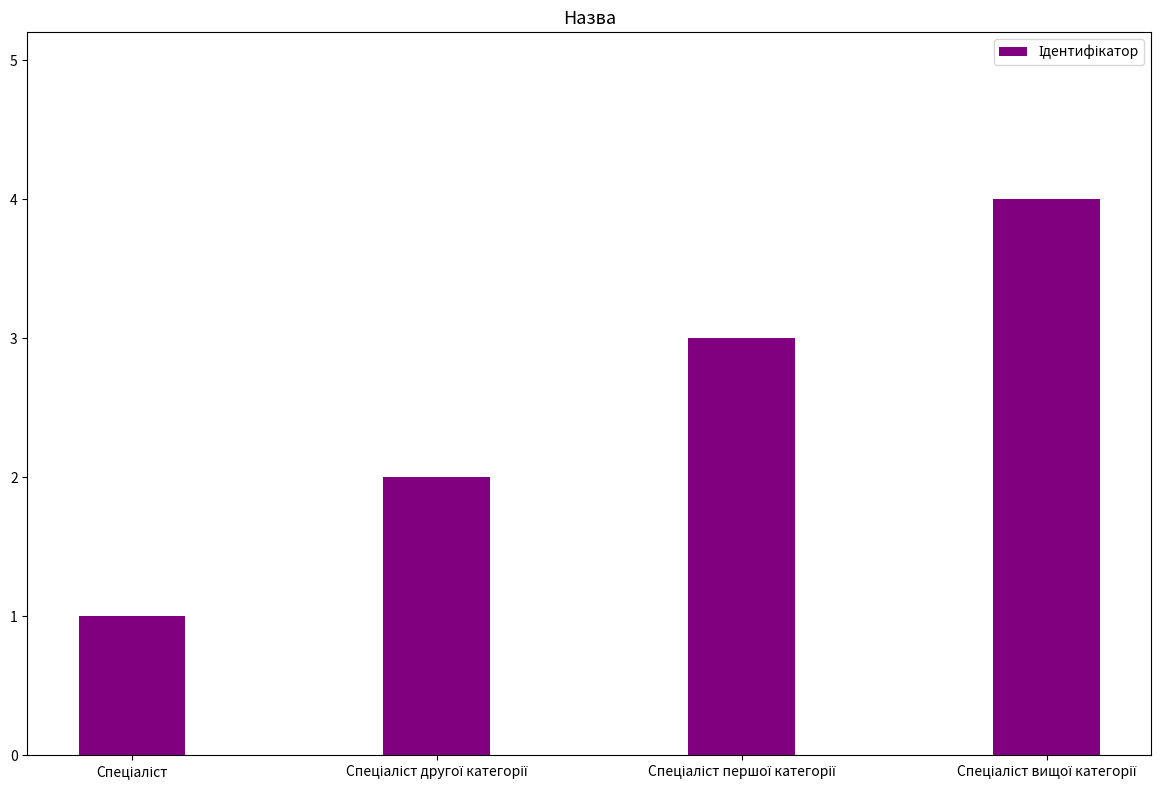

What is the sum of all values?

10